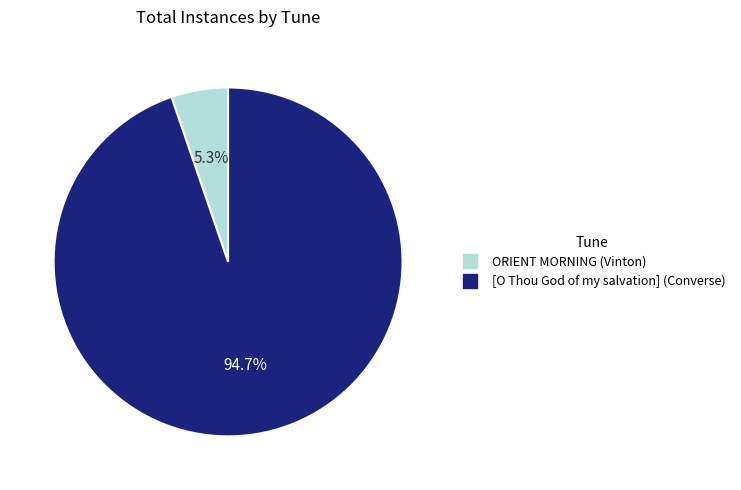

To the nearest percent, what percentage of the pie is [O Thou God of my salvation] (Converse)?

95%